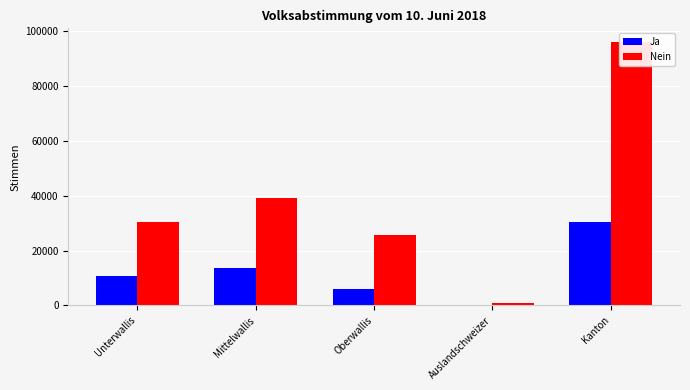

How many values in the Ja series exceed 10730?

2